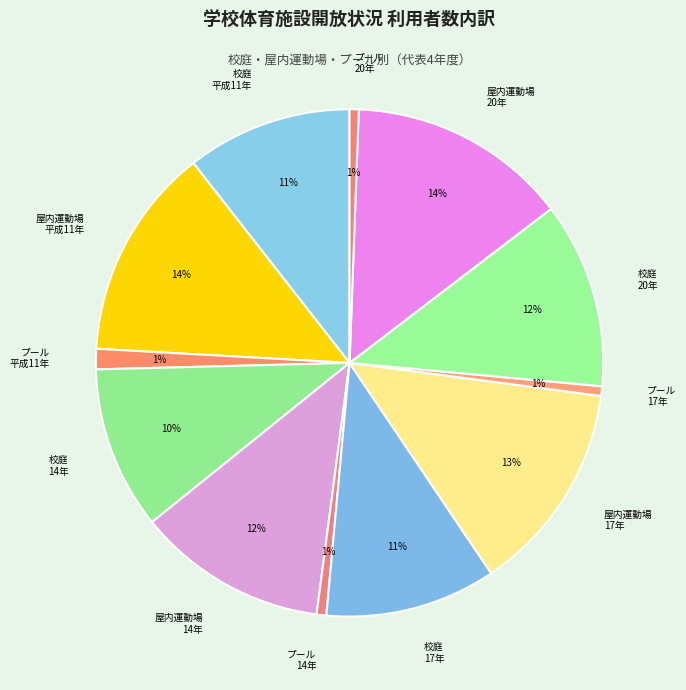

The 校庭 14年 slice represents 1% of the pie. True or false?

False